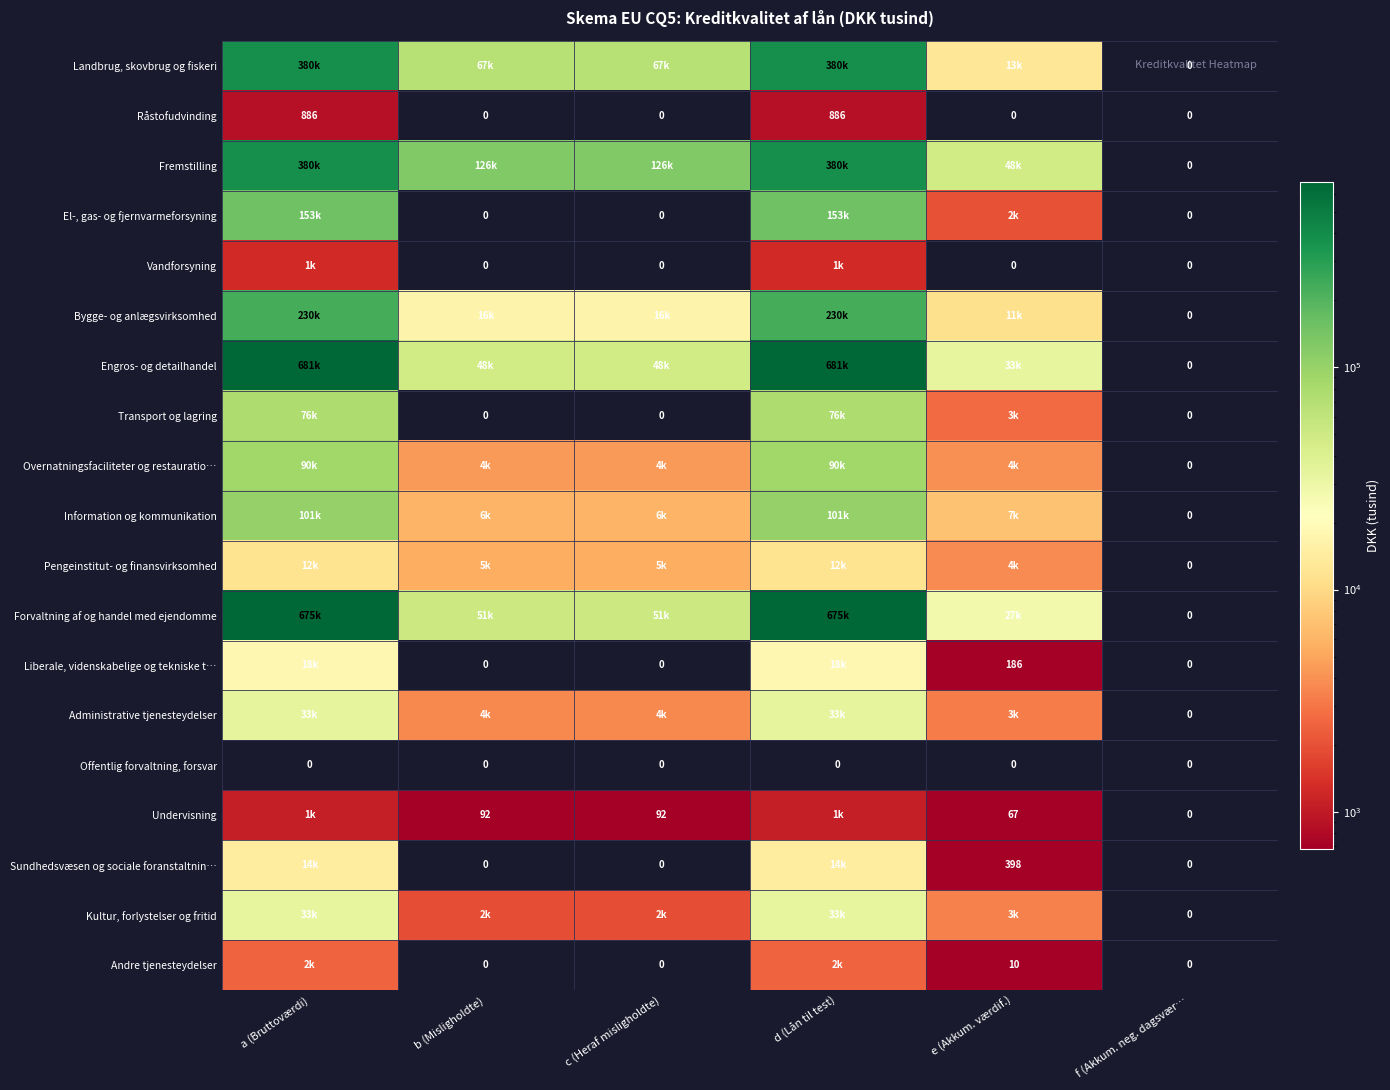

What is the total value across all series at a (Bruttoværdi)?

2881983